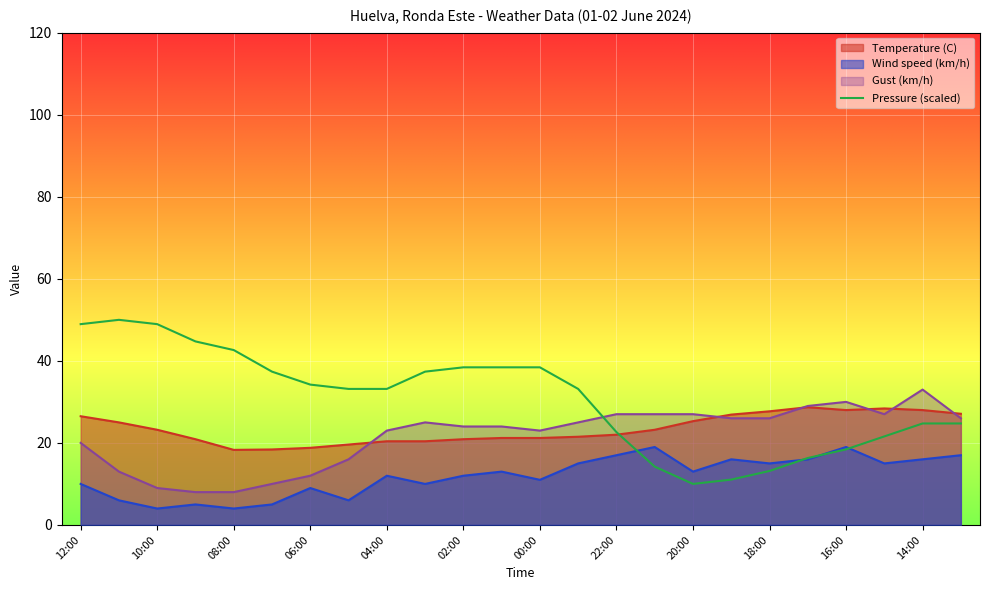

What is the smallest value displayed?

4.0